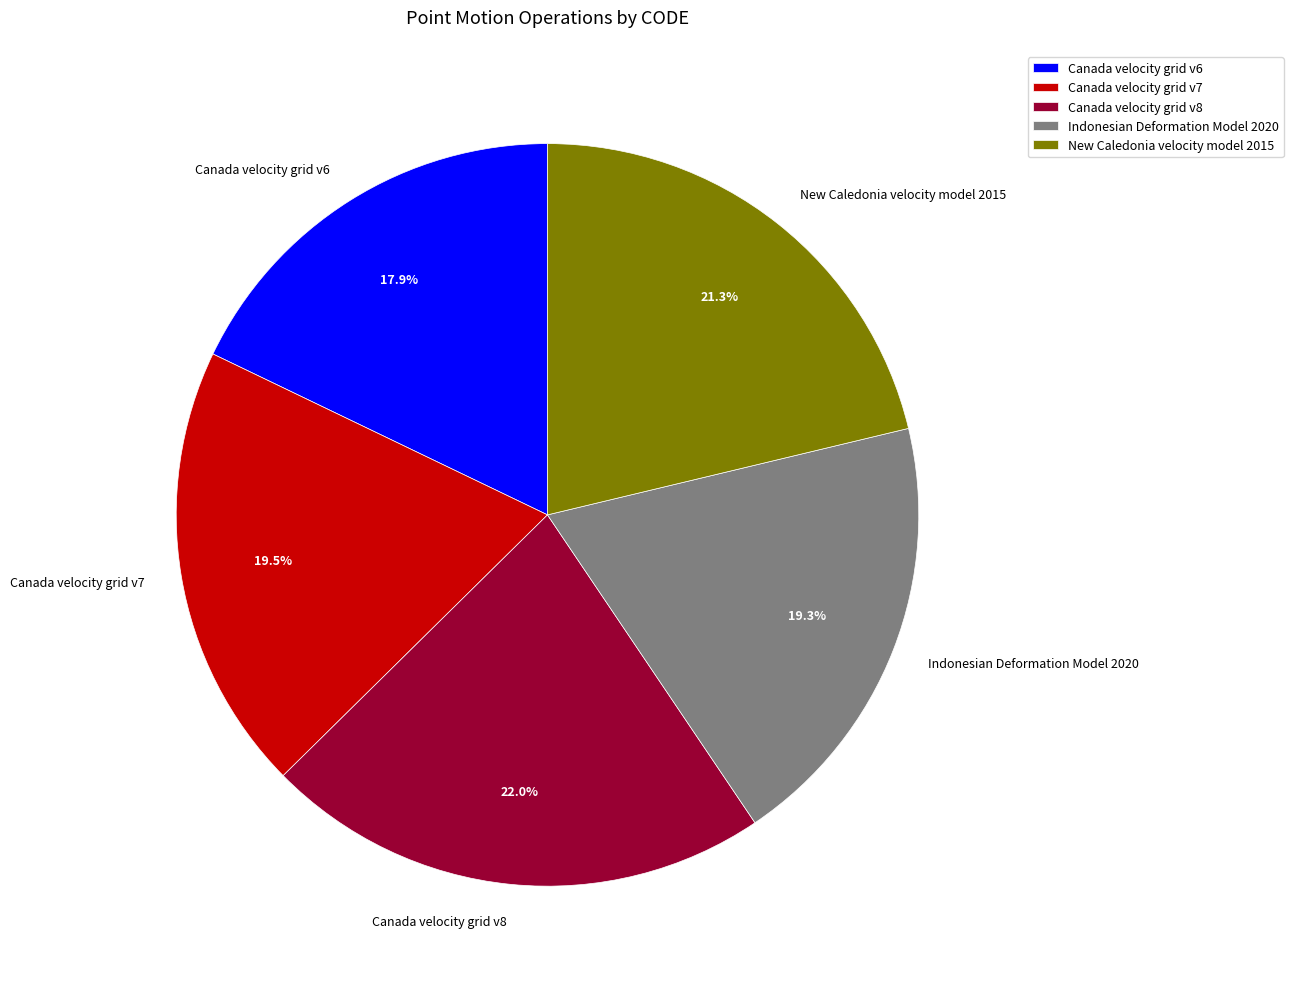

Combined, do Canada velocity grid v7 and New Caledonia velocity model 2015 account for over 50%?

No